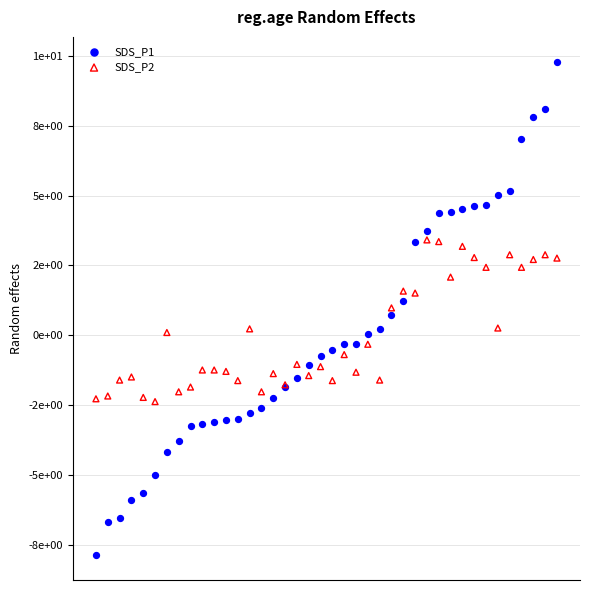

What are all the series names shown in the legend?

SDS_P1, SDS_P2